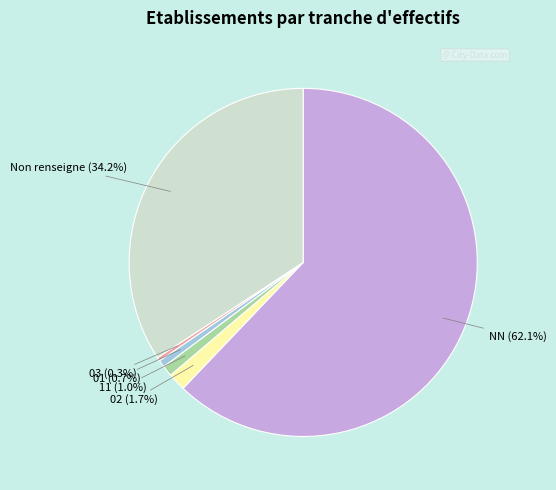

Is there any slice that represents more than half of the pie?

Yes